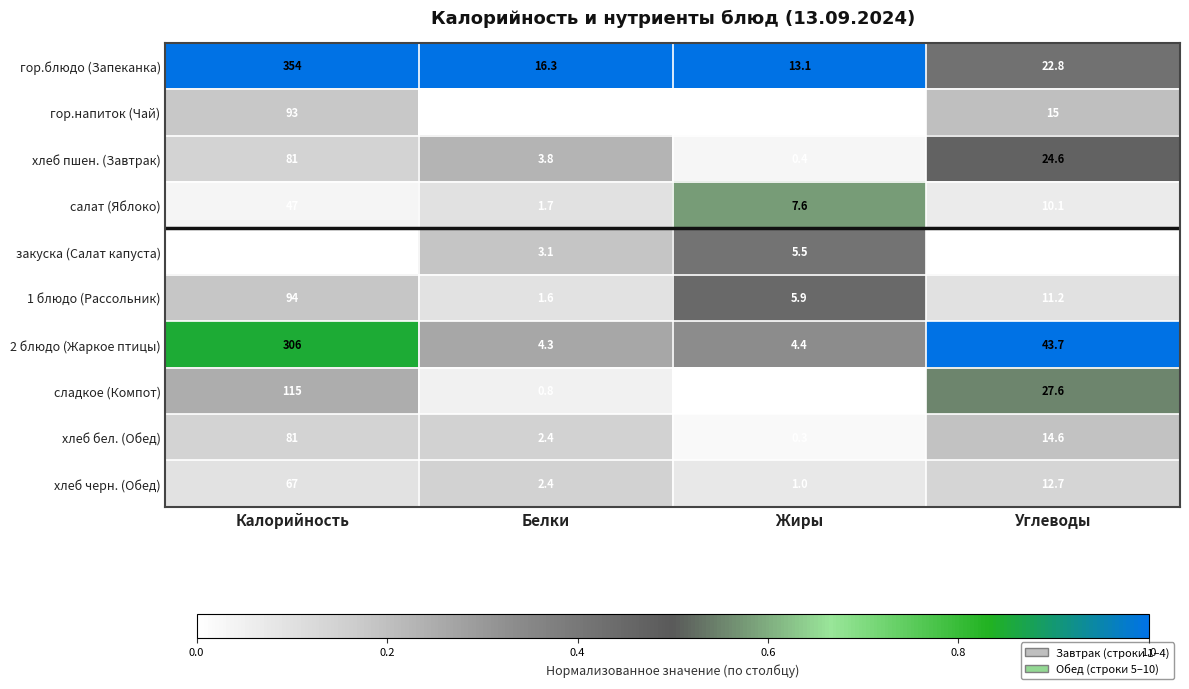

At which label does сладкое (Компот) first exceed 27?

Калорийность